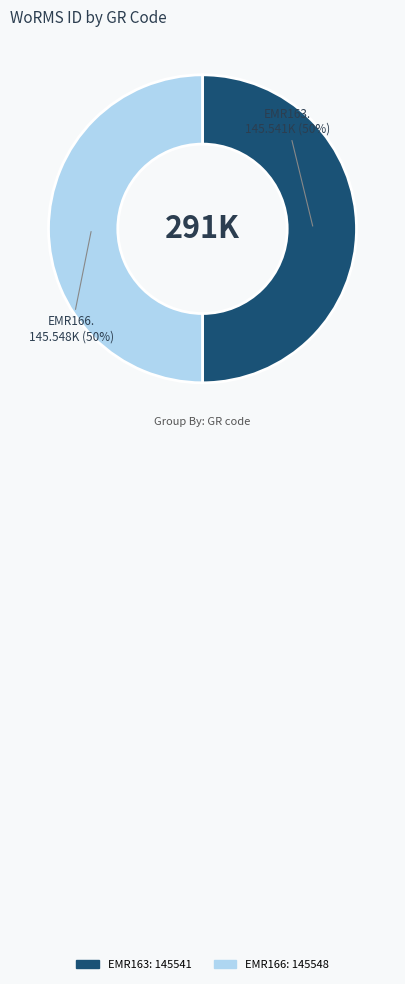

True or false: EMR163 accounts for 50% of the total.

True